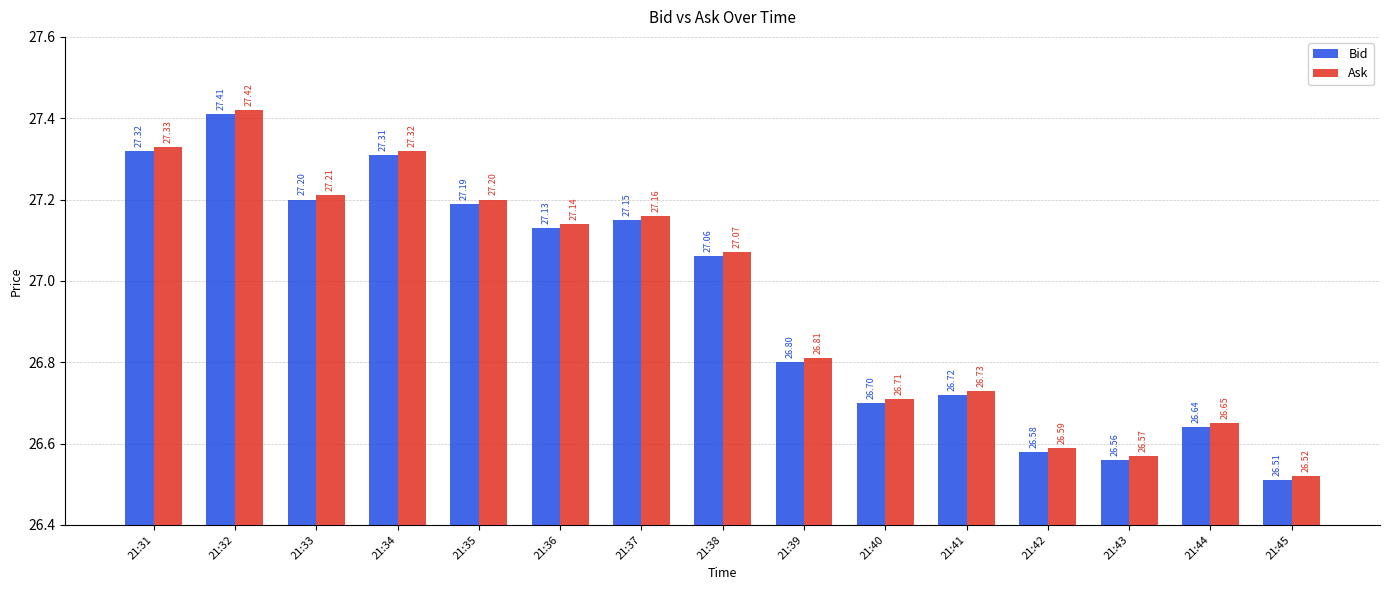

What is the value of the Ask bar at the 2nd from the left?

27.4